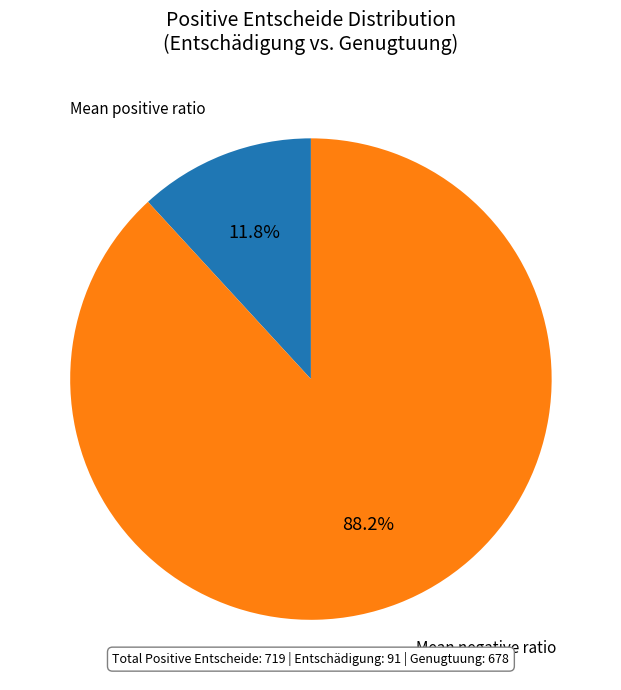

Is there any slice that represents more than half of the pie?

Yes